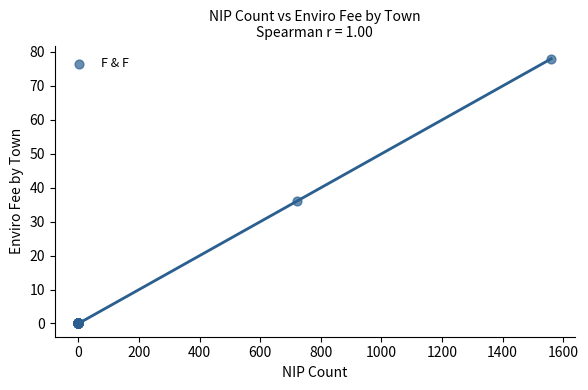

What Y value in the scatter plot is closest to 39?

36